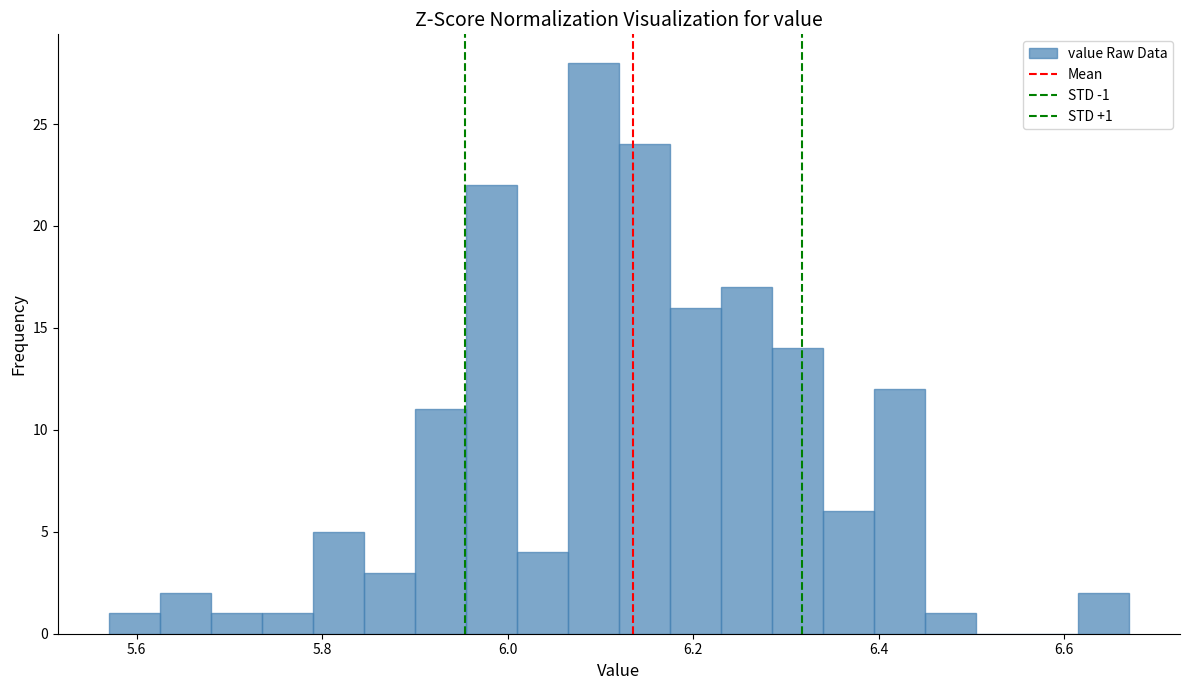

Around what value on the x-axis is the tallest bar? Give the approximate position of its centre, as read against the axis.

6.10